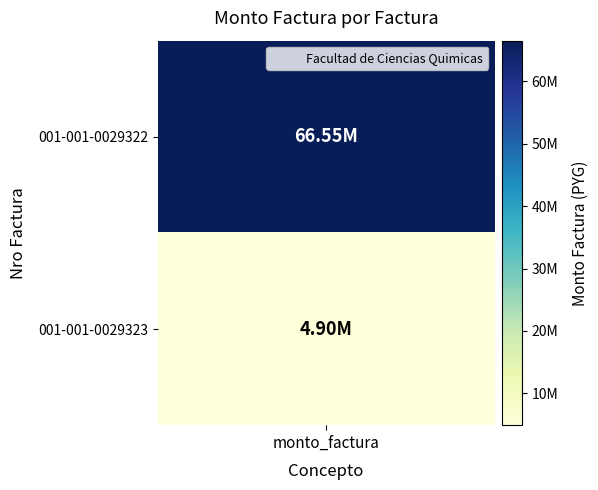

Is it true that the value at 0 is 66545000?

True